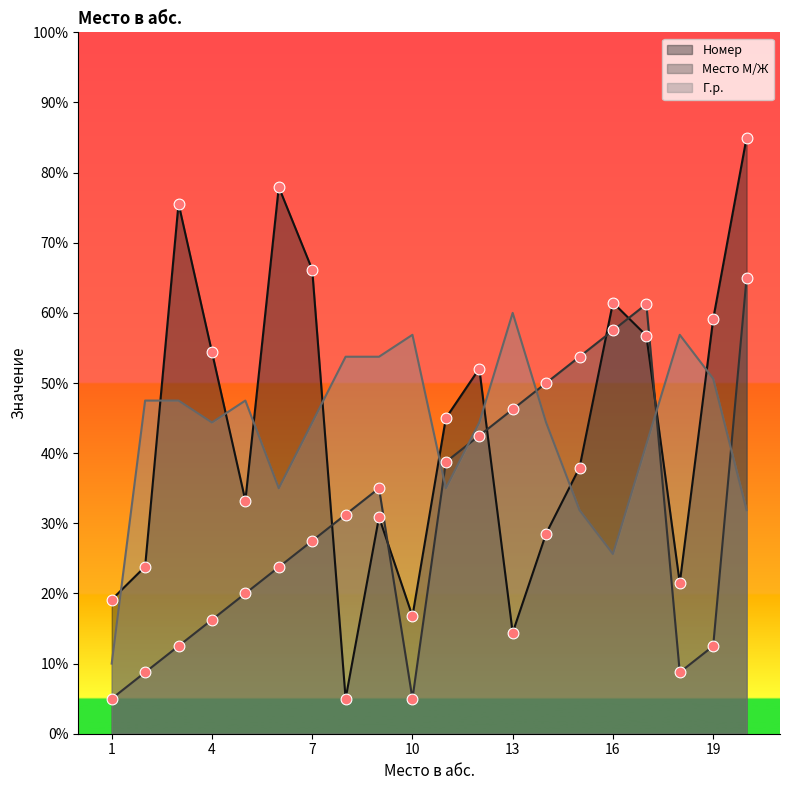

Which series contains the lowest Y value?

Номер